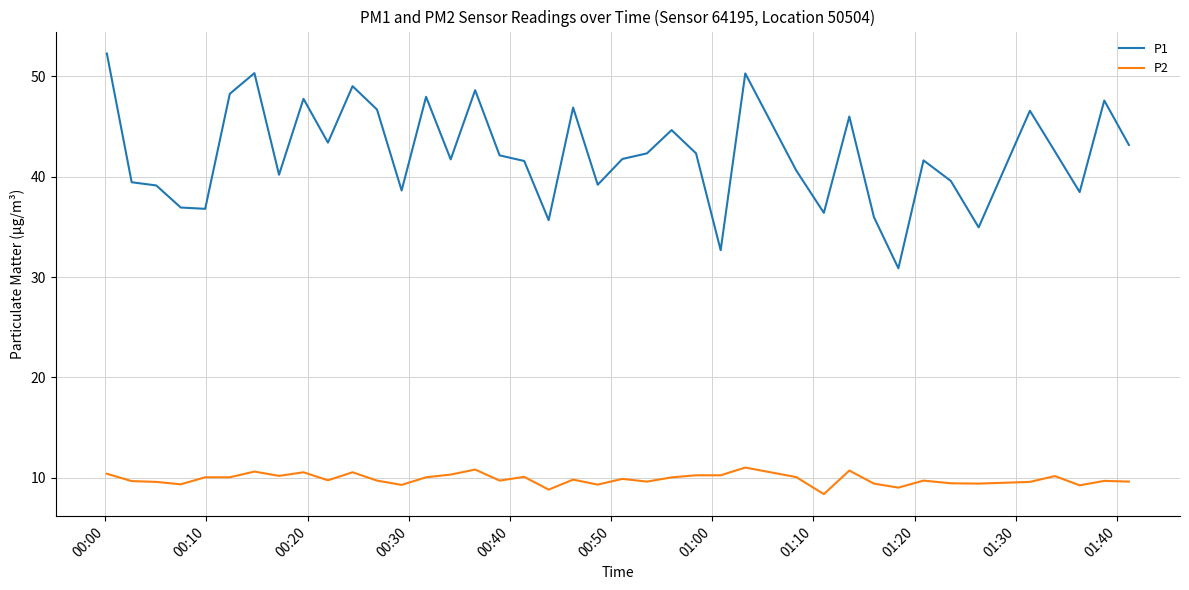

Rank the series by their average value, from lowest to highest.

P2, P1